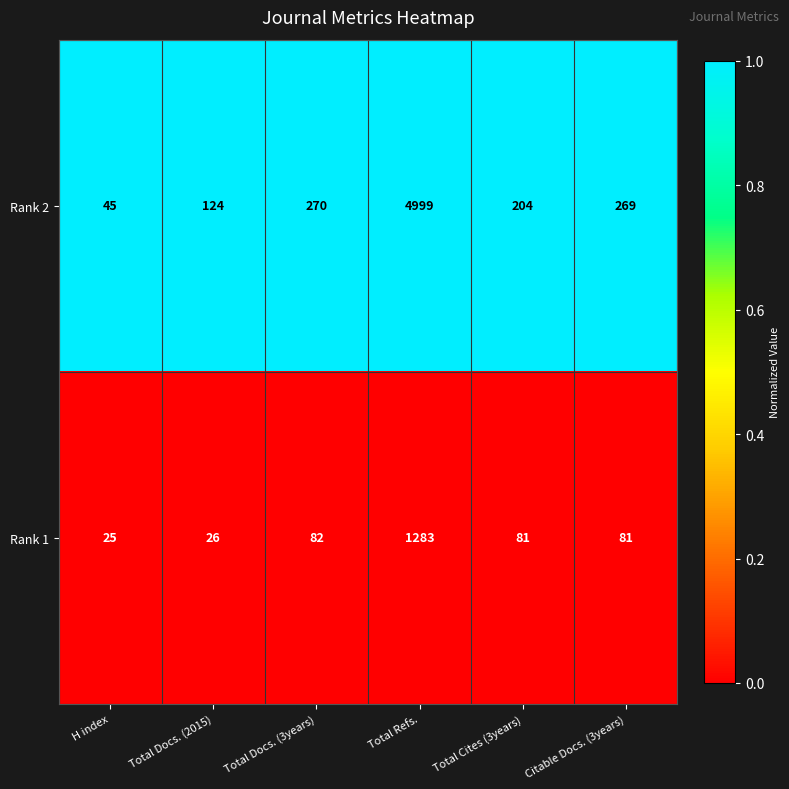

Is it true that Rank 1 equals 2289 at Total Refs.?

False